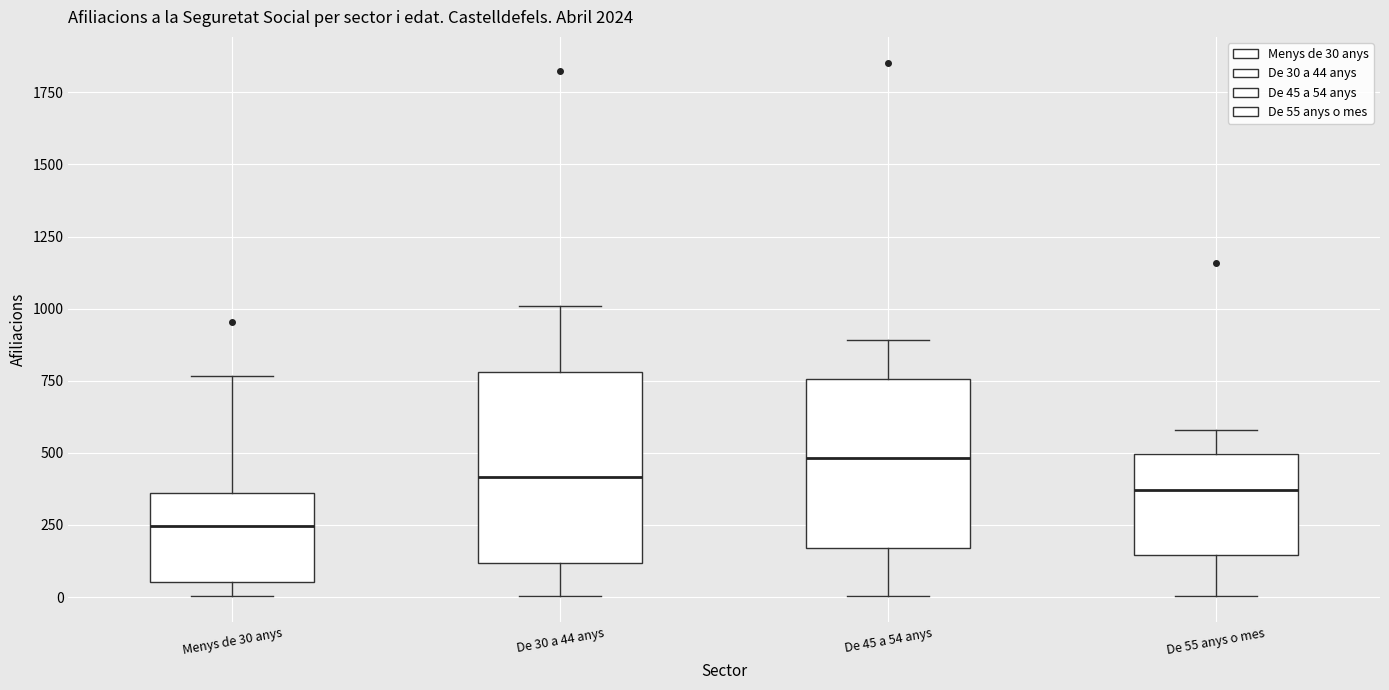

Which box is the tallest, from its lower edge to its upper edge?

De 30 a 44 anys